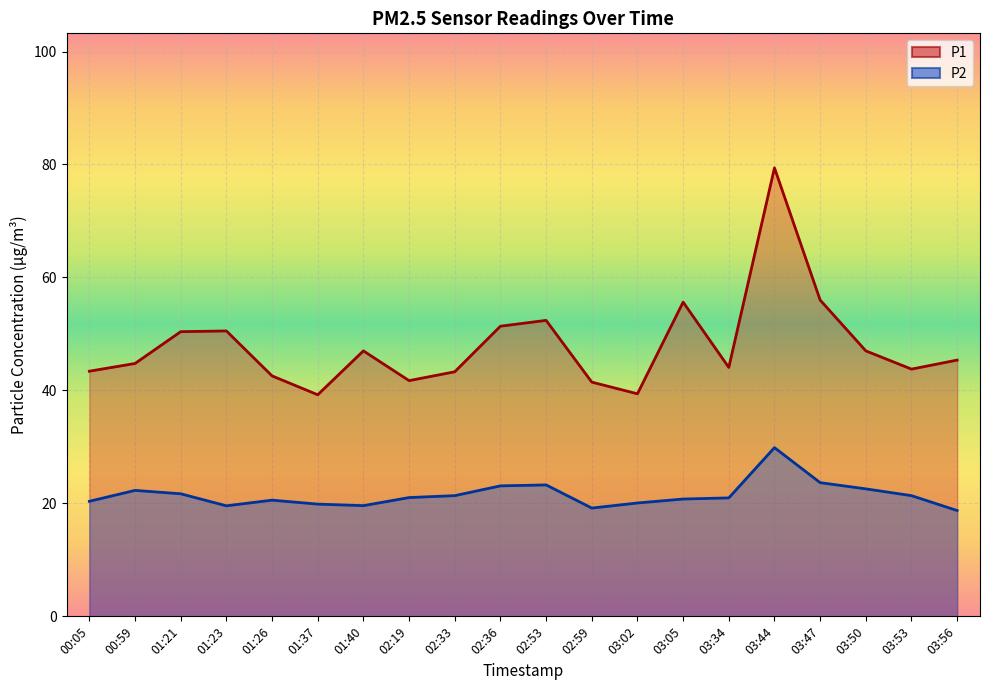

At how many categories does at least one series exceed 66?

1